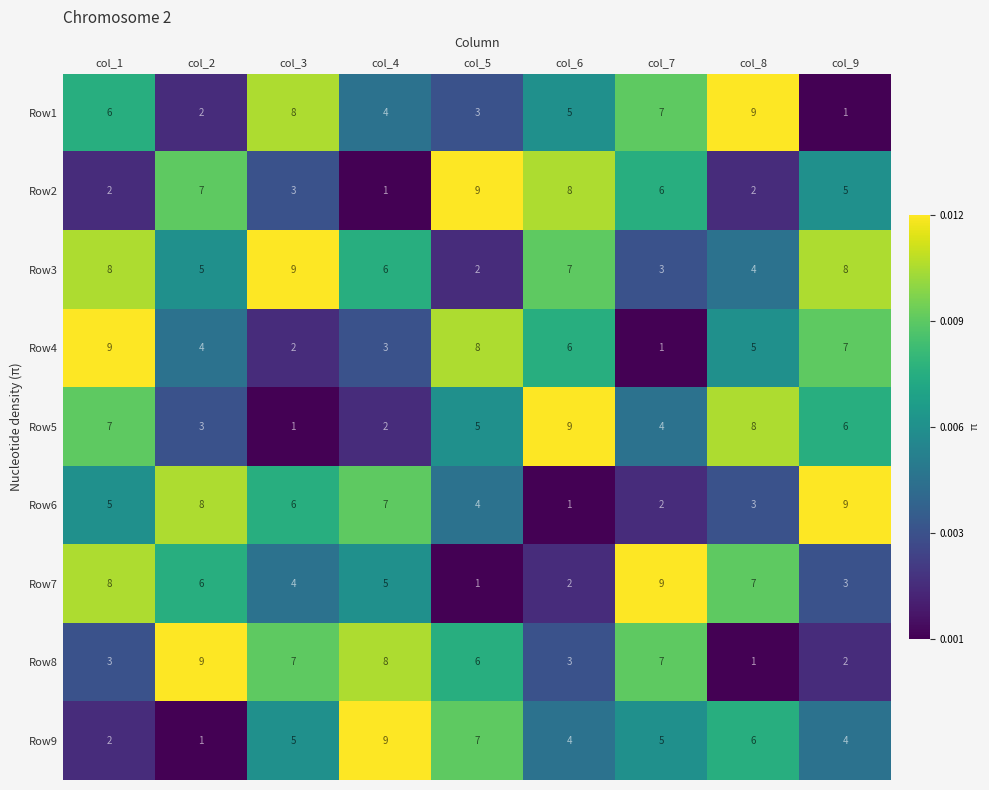

List the labels in order of Row5 value, smallest first.

col_3, col_4, col_2, col_7, col_5, col_9, col_1, col_8, col_6